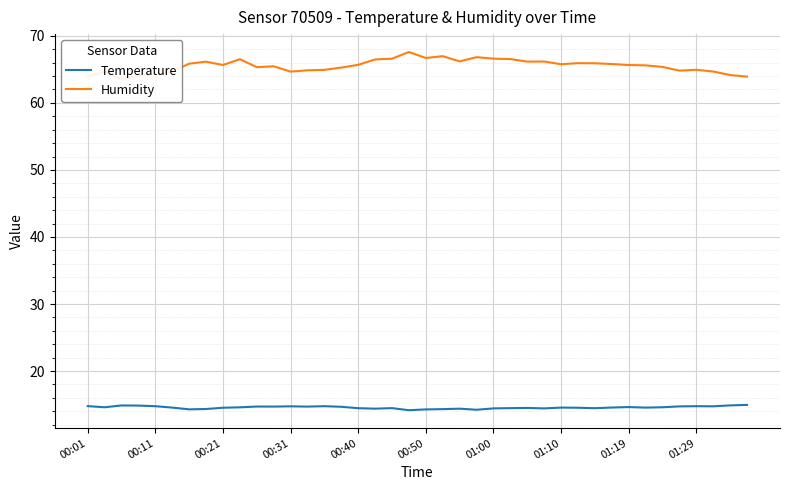

What is the greatest value displayed?

67.6